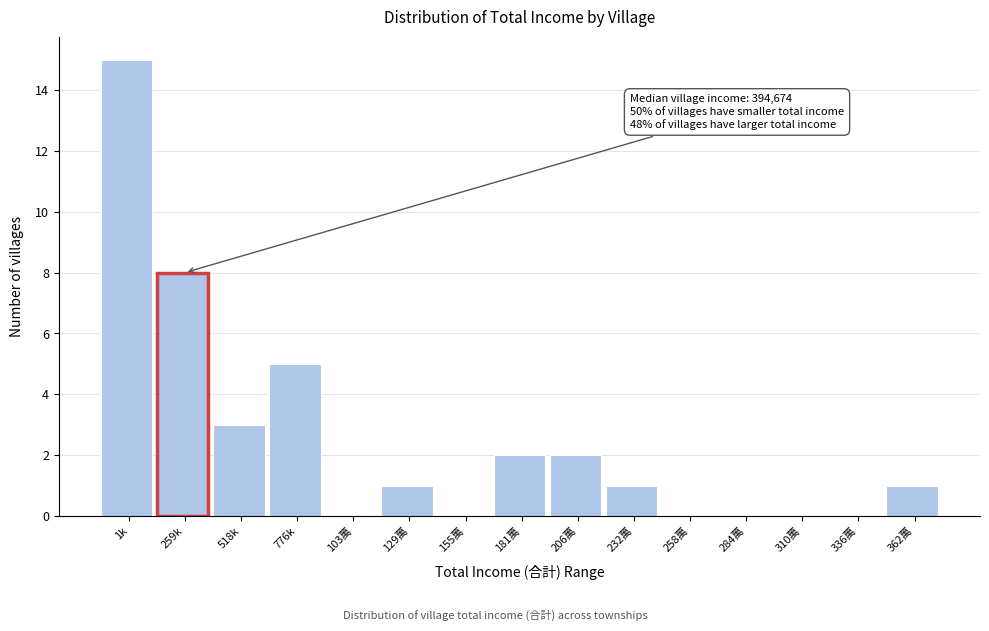

Reading left to right, list all the values displayed in this chart.

1k=15	259k=8	518k=3	776k=5	103萬=0	129萬=1	155萬=0	181萬=2	206萬=2	232萬=1	258萬=0	284萬=0	310萬=0	336萬=0	362萬=1